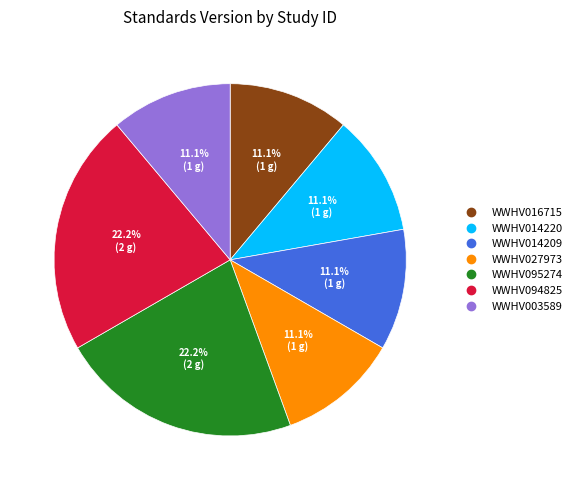

How many segments does this pie chart have?

7